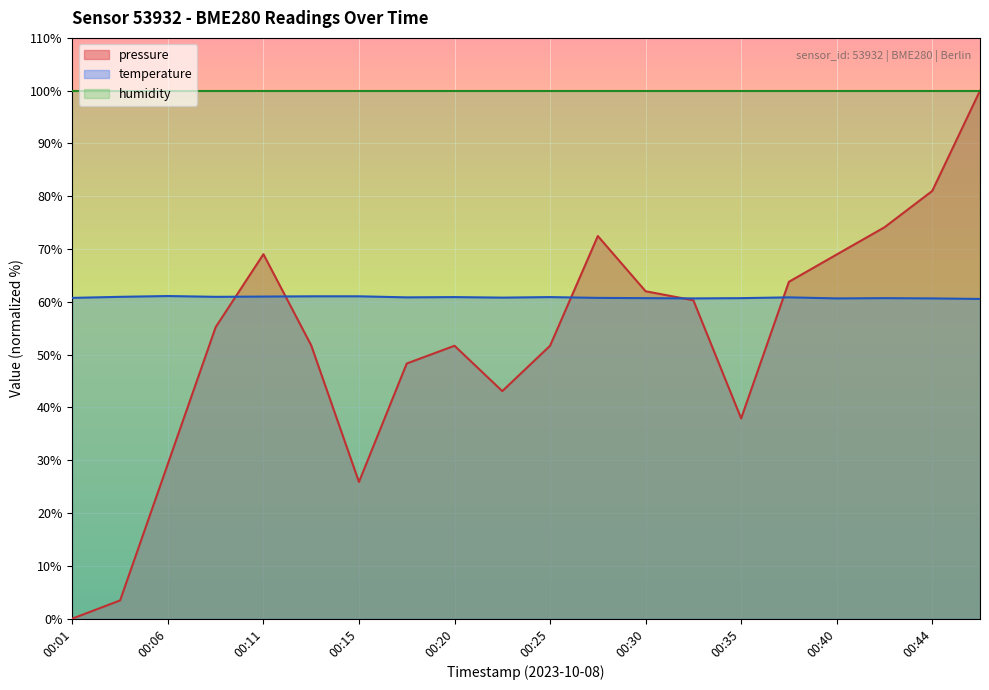

Which series ends up on top after the final intersection of pressure and temperature?

pressure